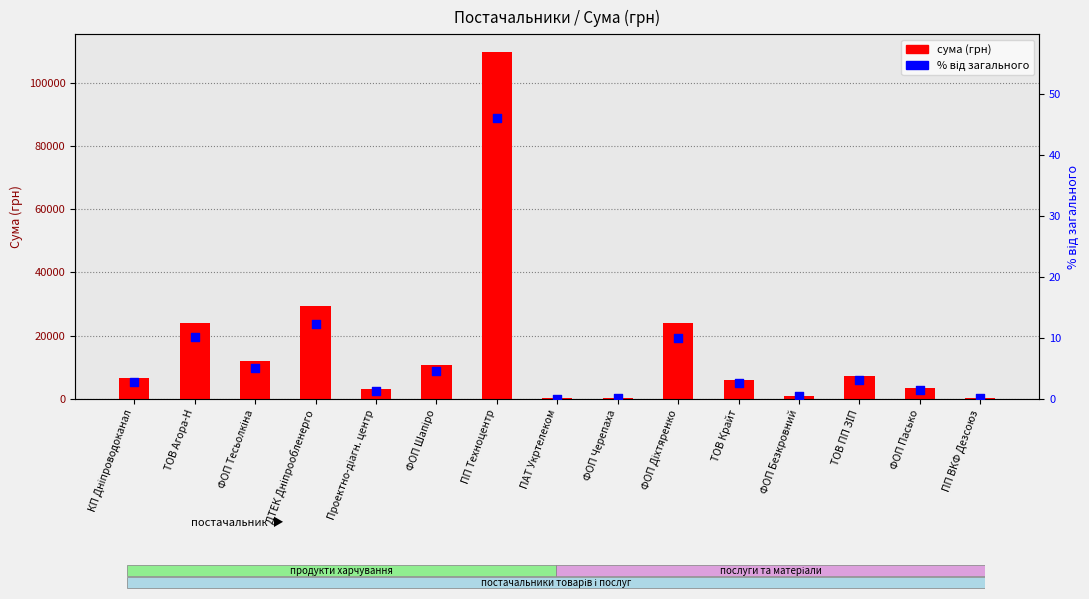

What is the total value across all series at ФОП Черепаха?

304.6